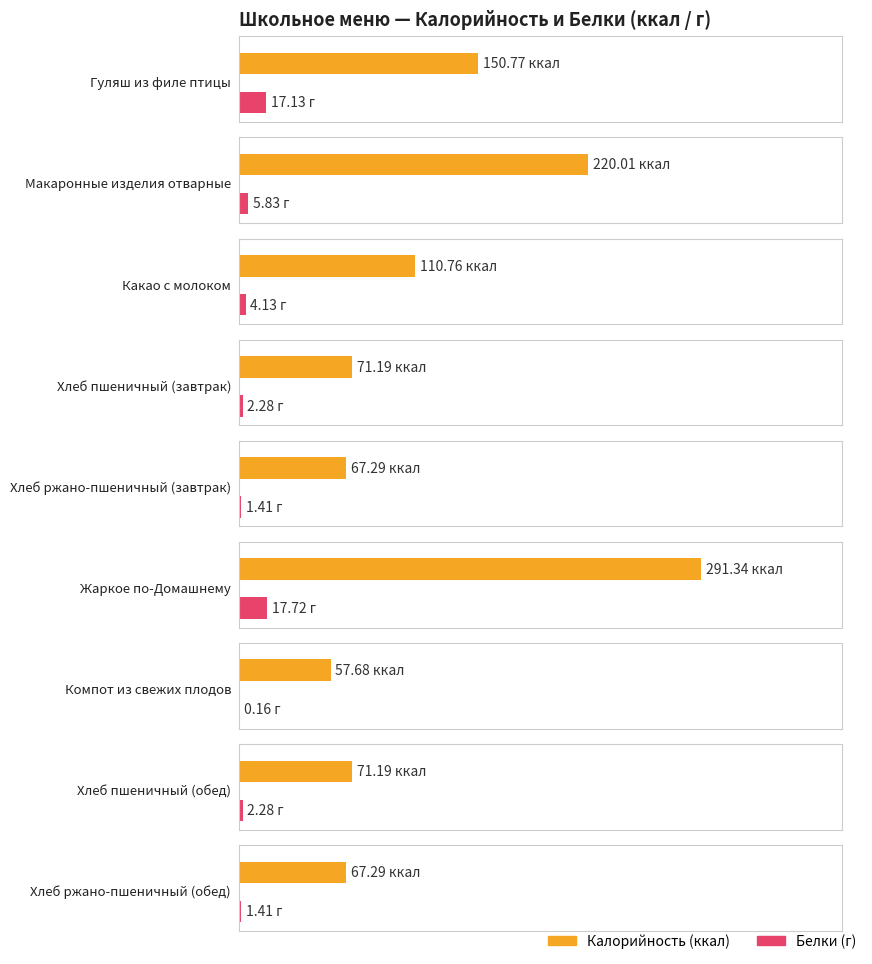

List the series in order of their peak value, lowest first.

Белки, Калорийность